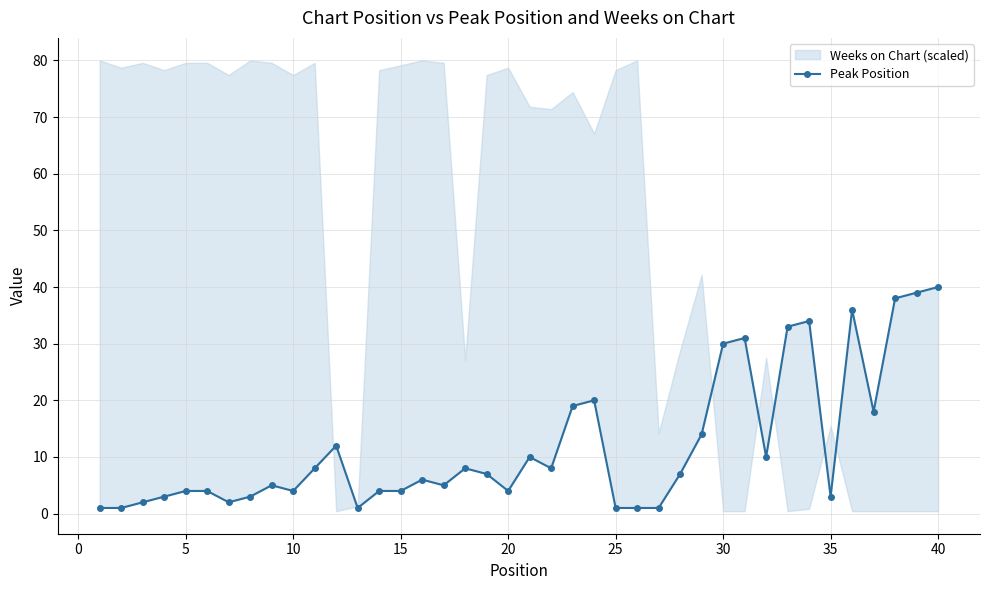

What is the smallest value displayed?

1